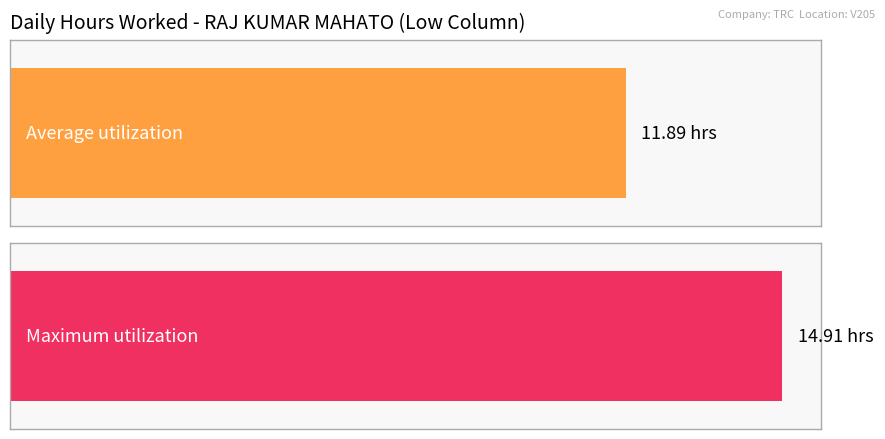

Between 4 and 12, which is larger?

12